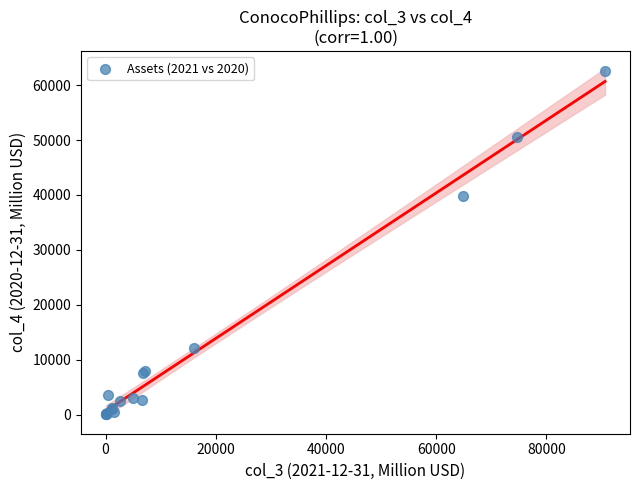

What Y value in the scatter plot is closest to 31342?

39893